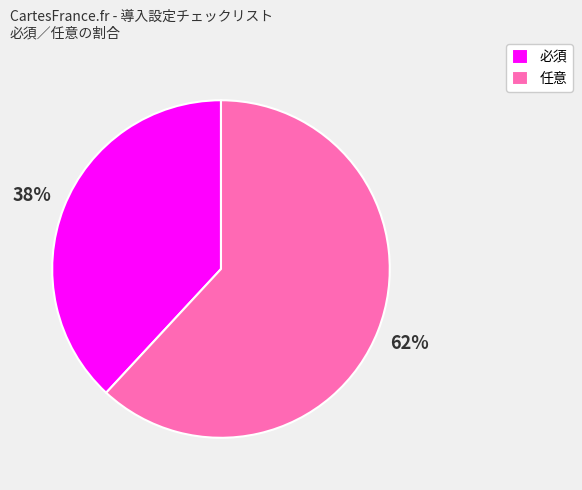

Which has a higher value, 必須 or 任意?

任意